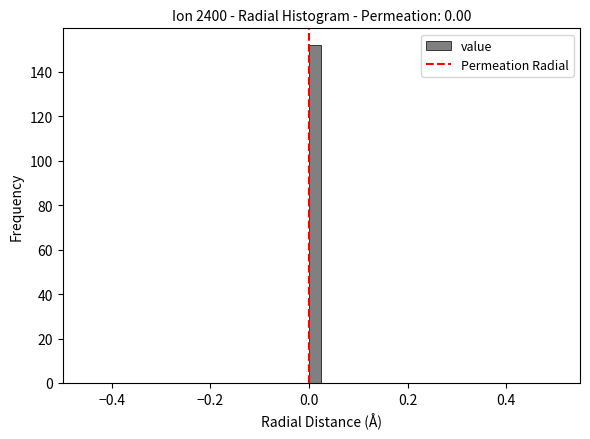

Read against the x-axis, roughly where is the centre of the tallest bar?

0.02